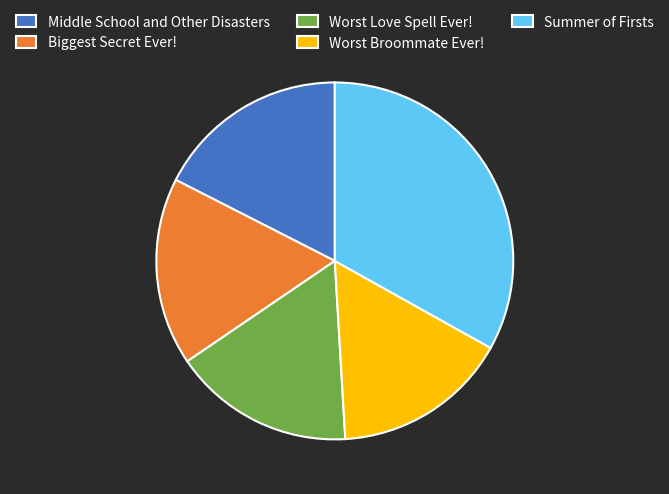

Is the sum of Middle School and Other Disasters and Worst Love Spell Ever! greater than half?

No